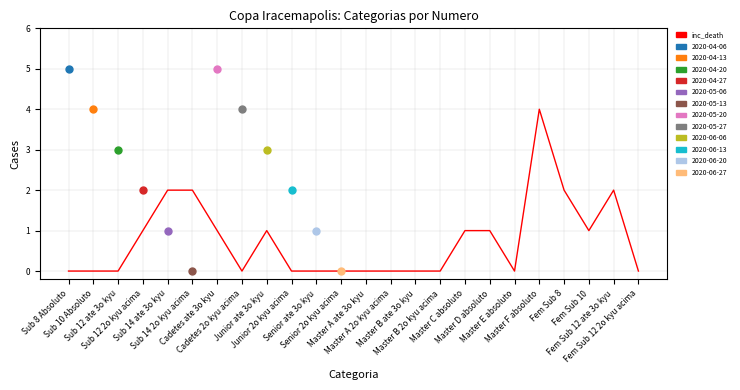

What is the change in value from Sub 12 2o kyu acima to Master E absoluto?

-1